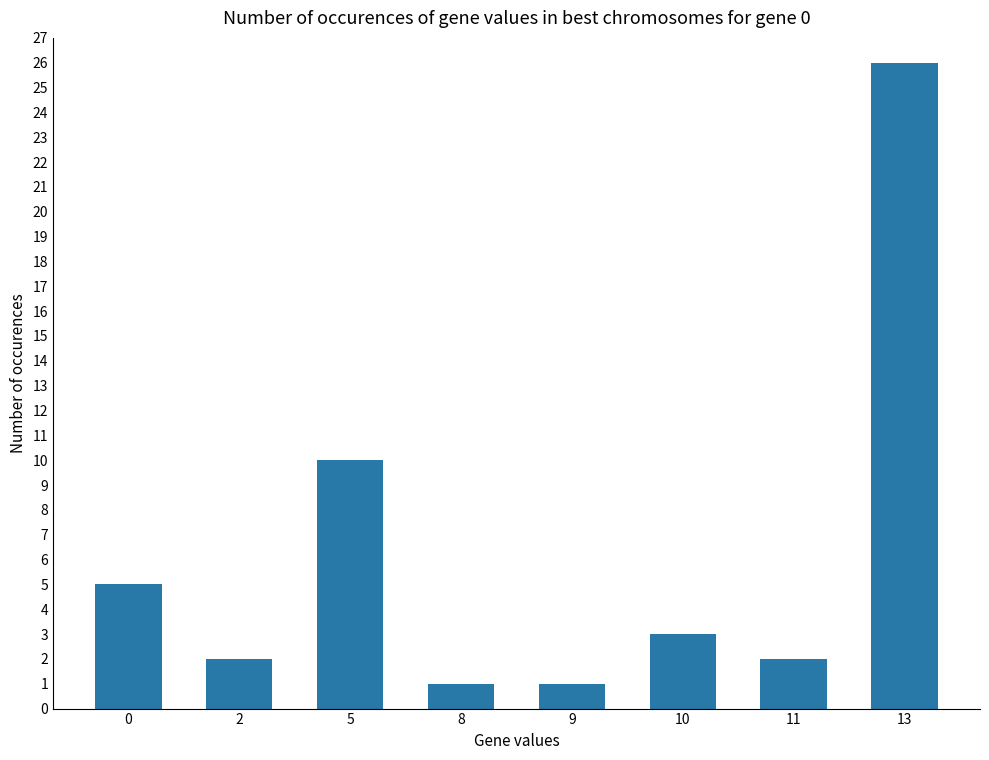

What is the difference between the second highest and minimum values?

9